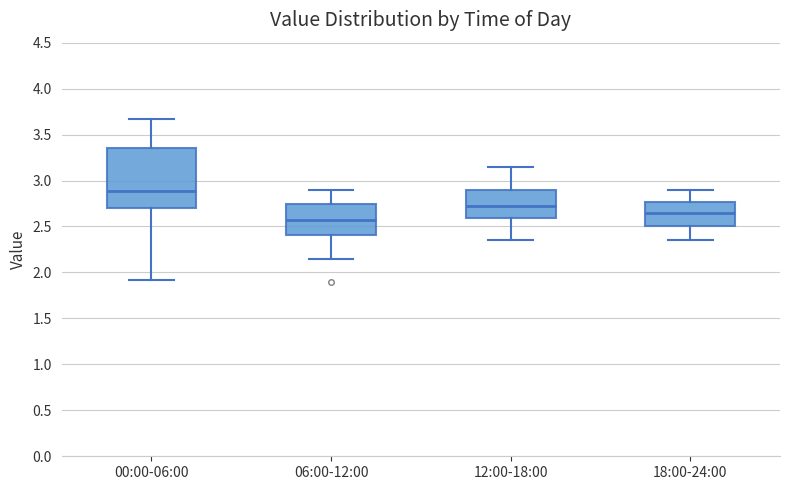

Where is the lower edge of the box for 12:00-18:00 on the y-axis? The values are not printed on the chart, so give them approximately, as read against the axis.

2.60